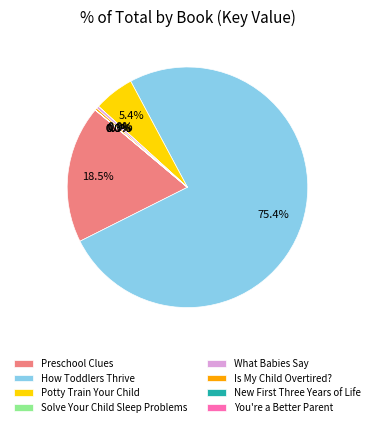

Is it true that What Babies Say is 0% of the pie?

True